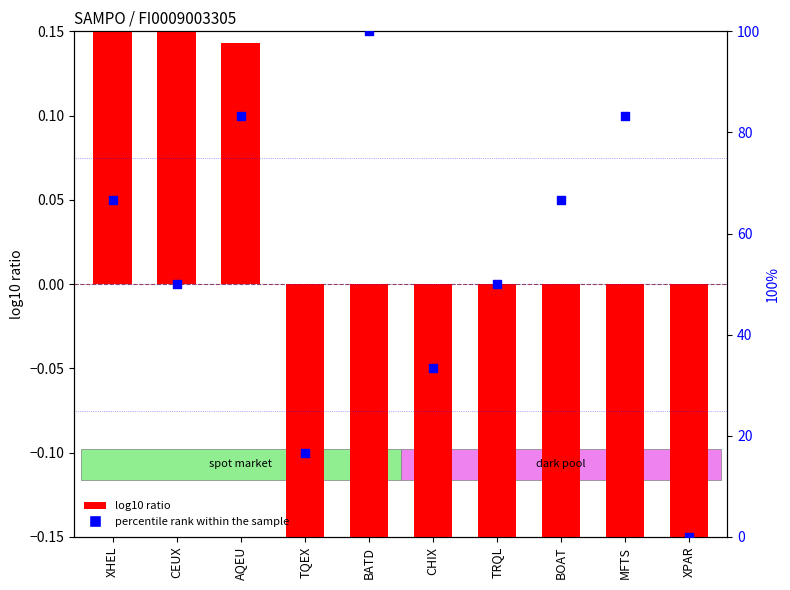

Is the value of percentile rank within the sample at TRQL greater than the value of log10 ratio at AQEU?

Yes